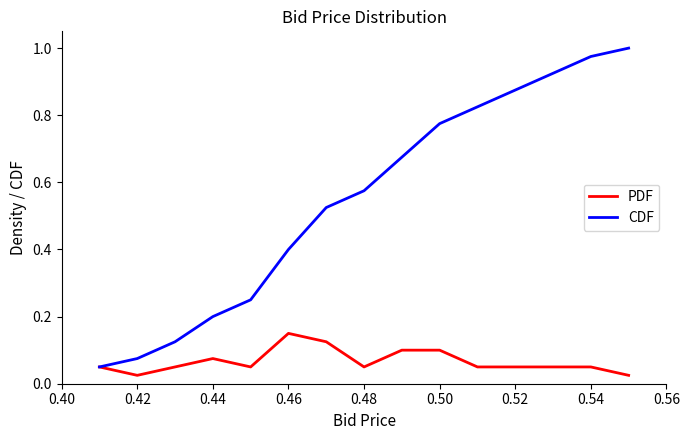

List the series in order of their overall mean, lowest first.

PDF, CDF